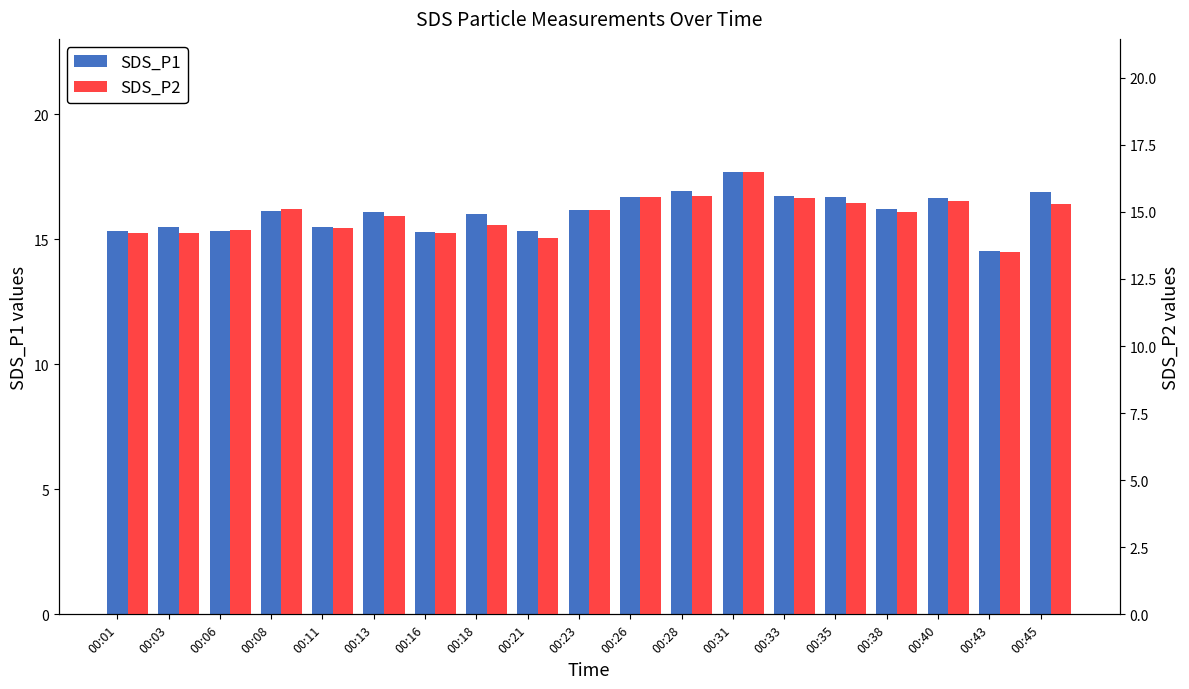

What is the maximum value shown in the chart?

17.7